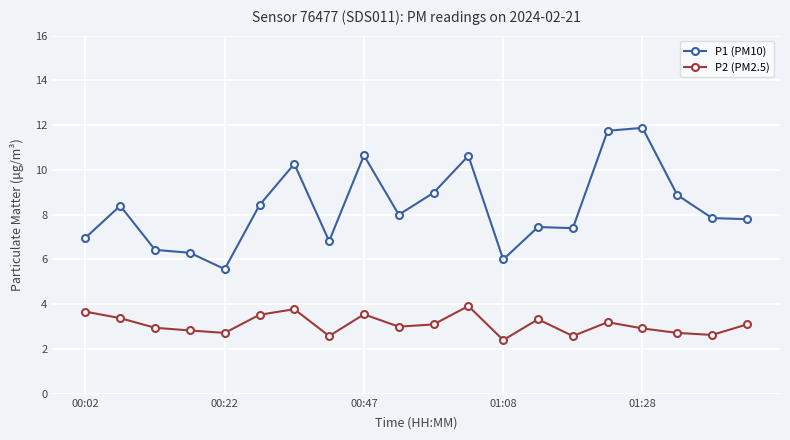

True or false: P2 (PM2.5) has more than 0 interior local peaks.

True